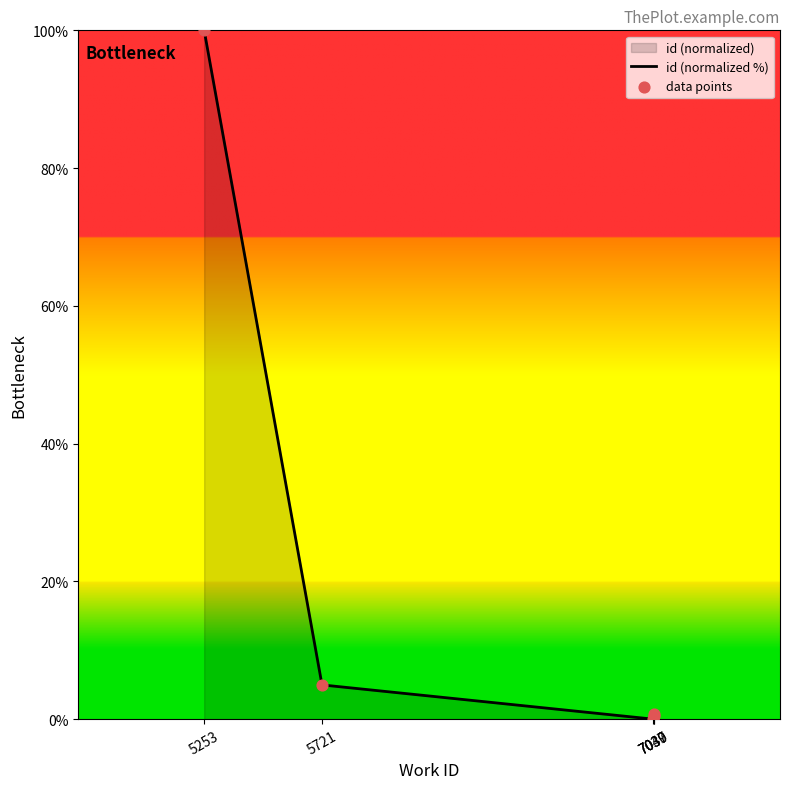

Is the value of id (normalized %) at 5721 greater than the value of data points at 5253?

No